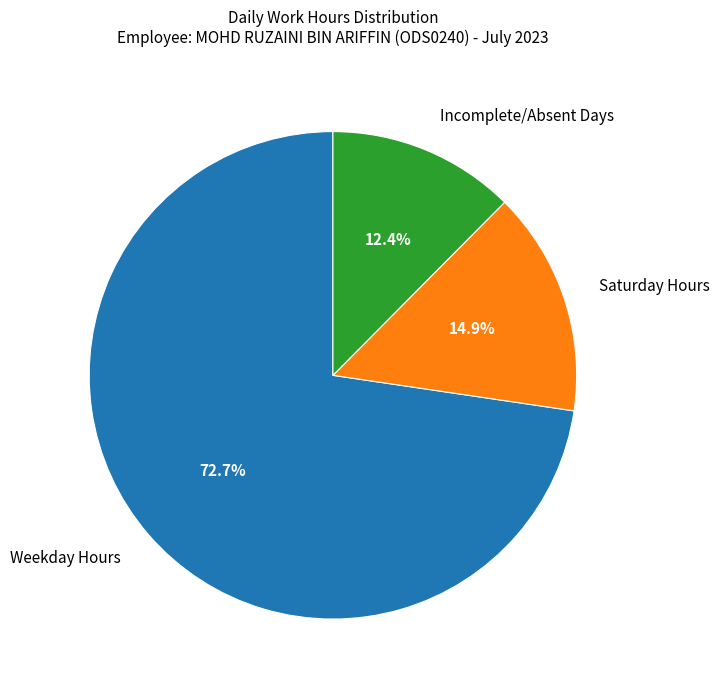

Rank the categories by value from highest to lowest.

Weekday Hours, Saturday Hours, Incomplete/Absent Days